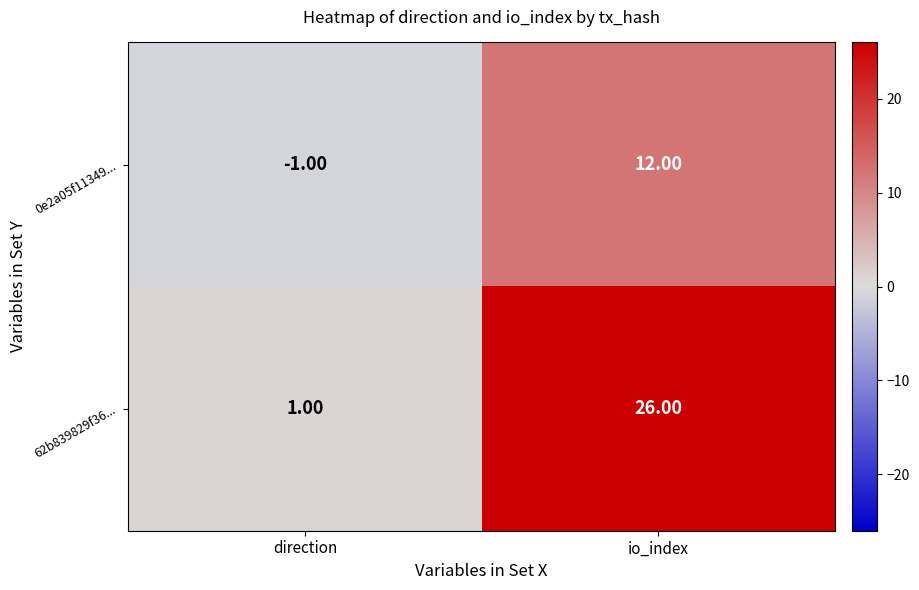

Which category has the lowest value across all series?

direction